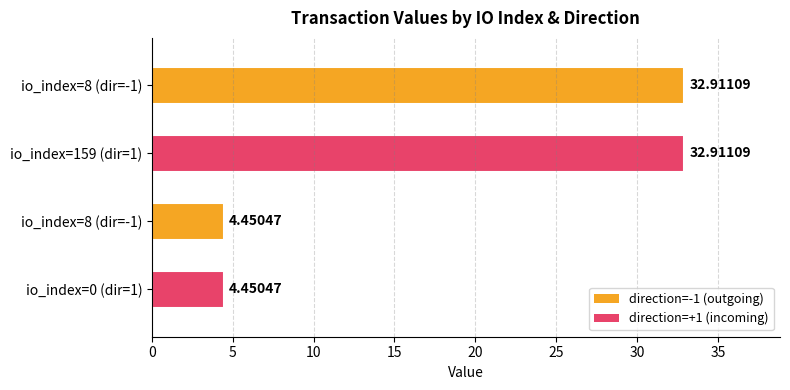

How many values are below 32?

2